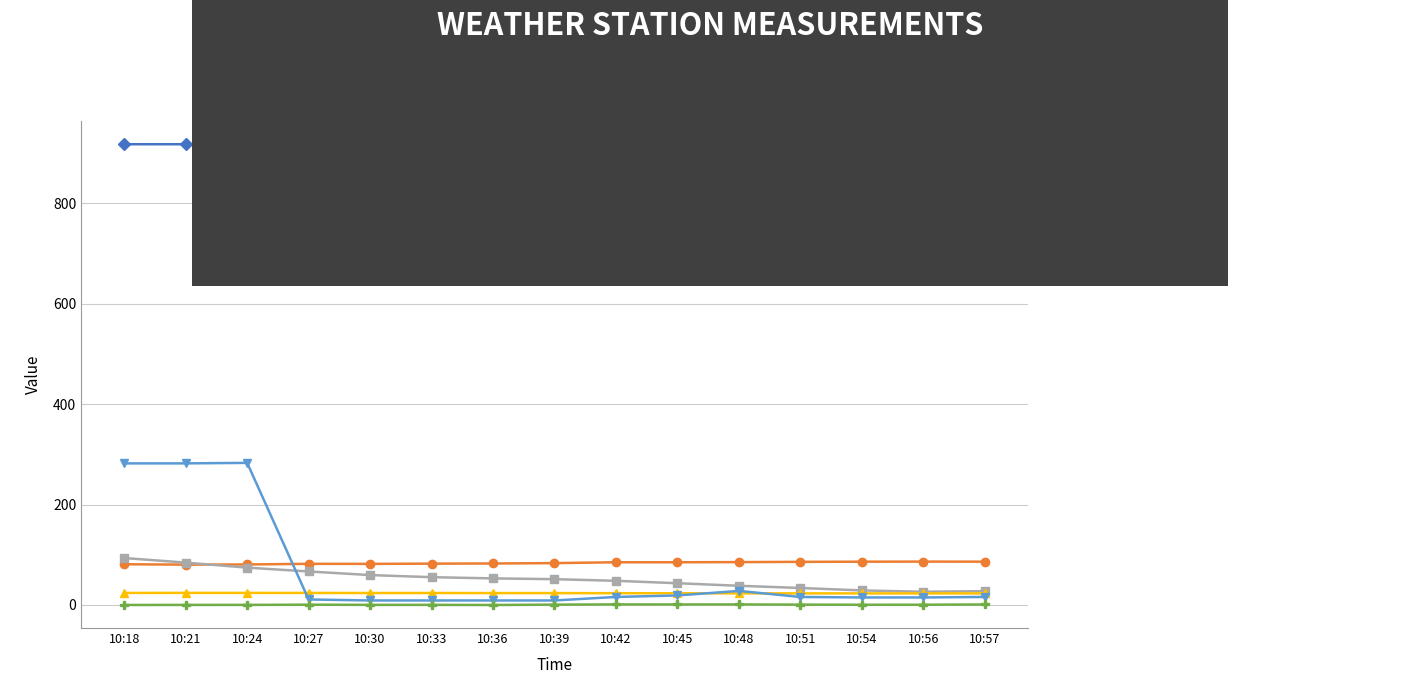

True or false: RH1M_AVG has more than 1 points higher than both neighbors.

True